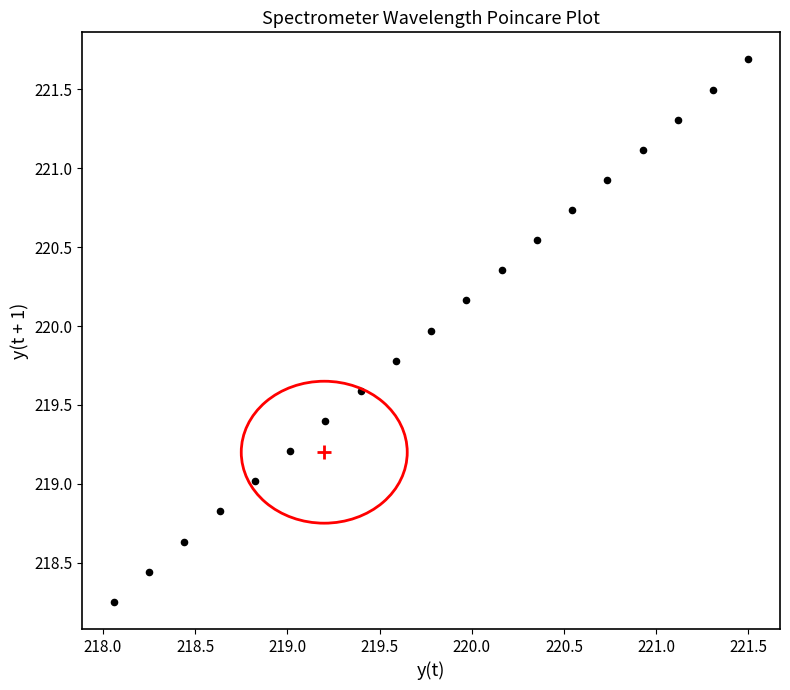

What is the range of Y values (max minus min)?

3.4